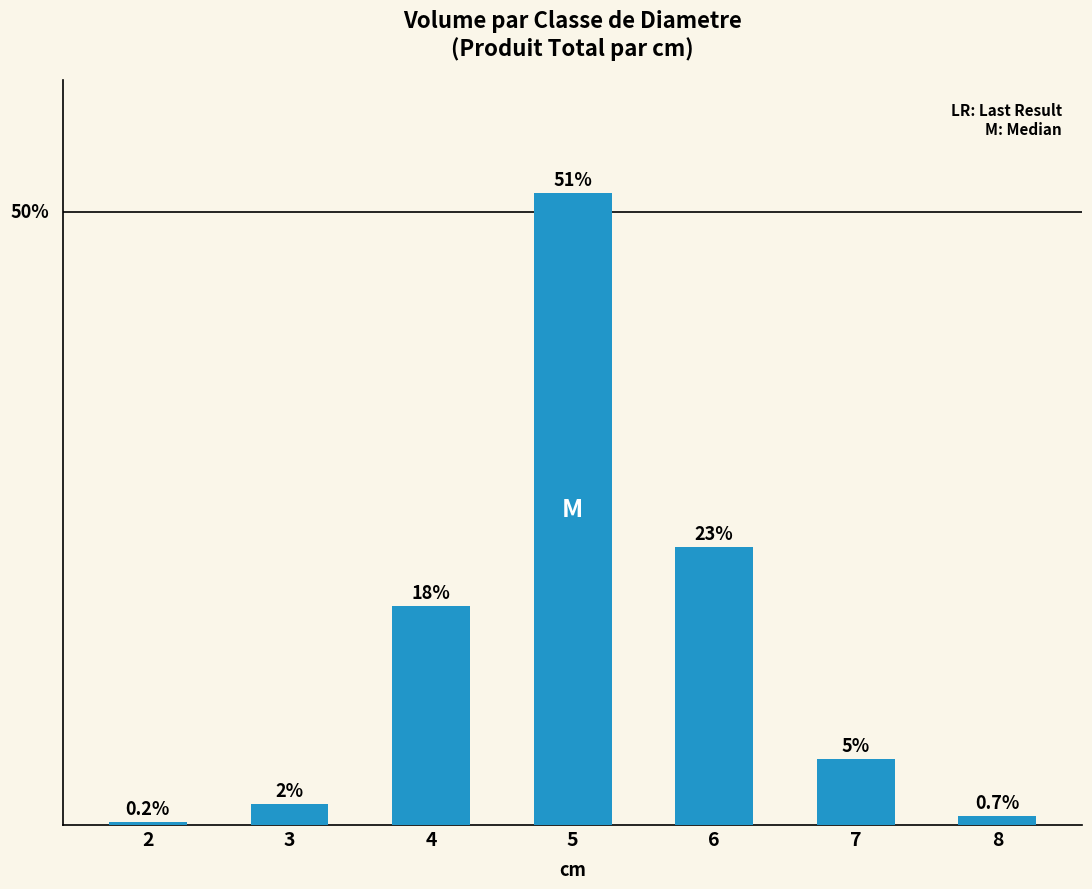

What is the difference between the maximum and second lowest values?

225.6